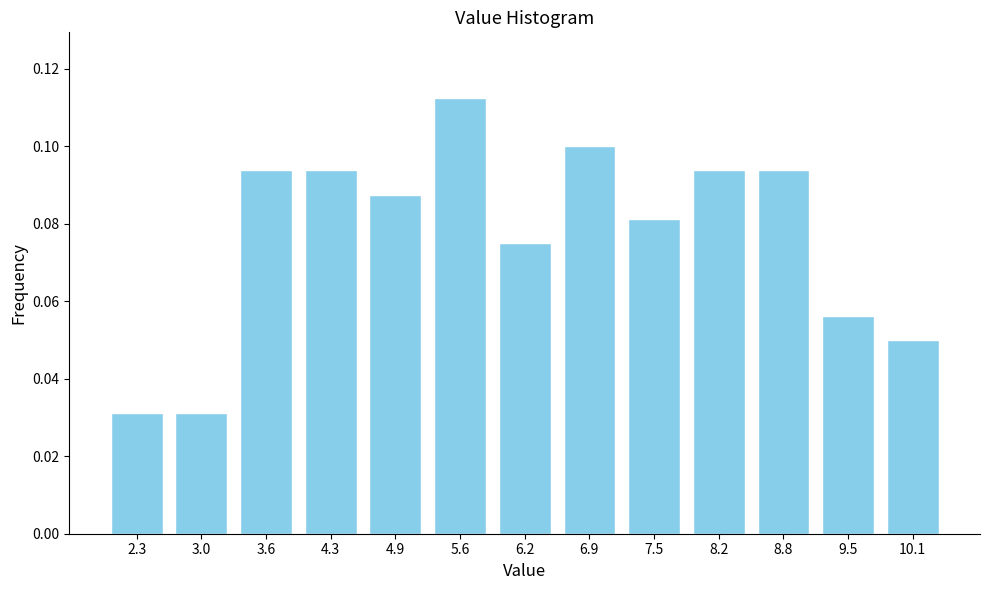

The chart shows a value of 0.0 at 8.2. True or false?

False